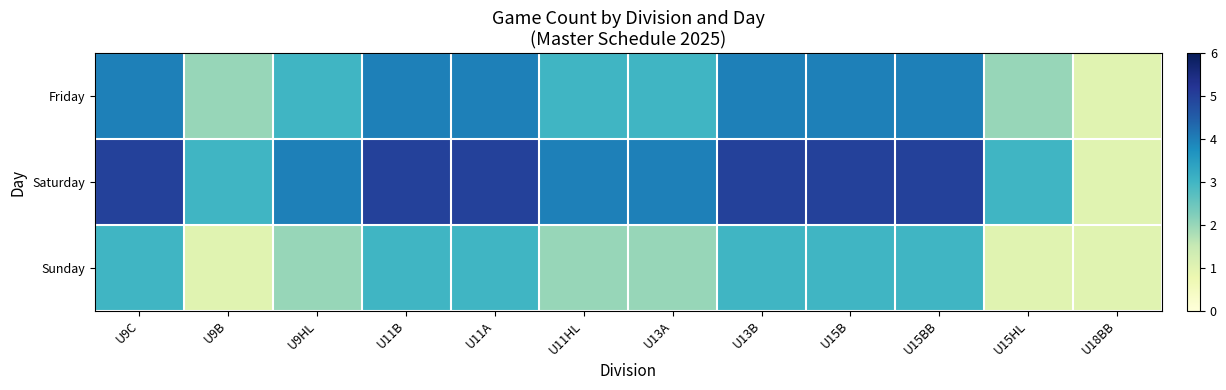

Rank the series by their average value, from highest to lowest.

Saturday, Friday, Sunday